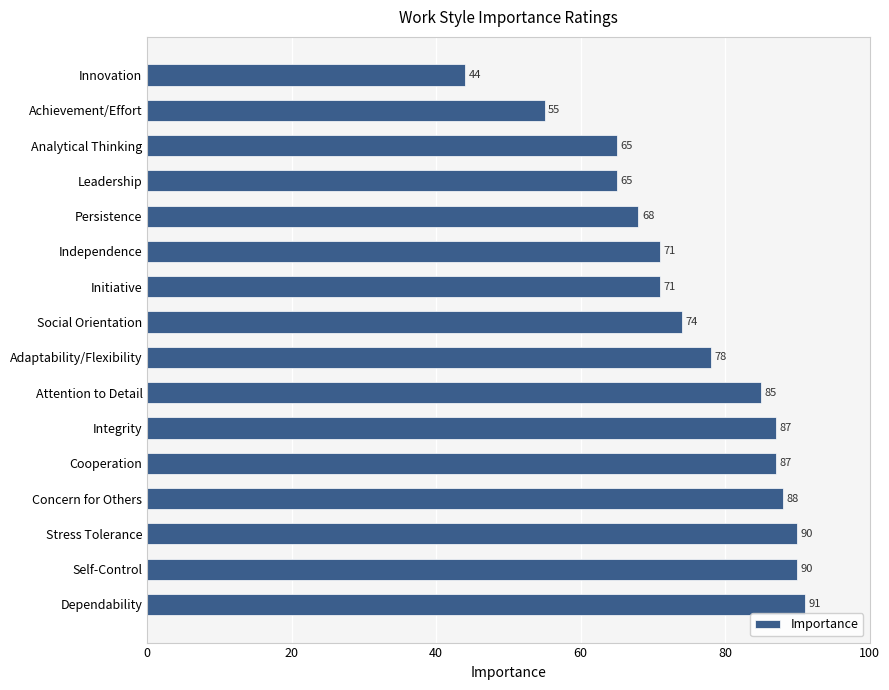

At which label is the value closest to 67?

Persistence